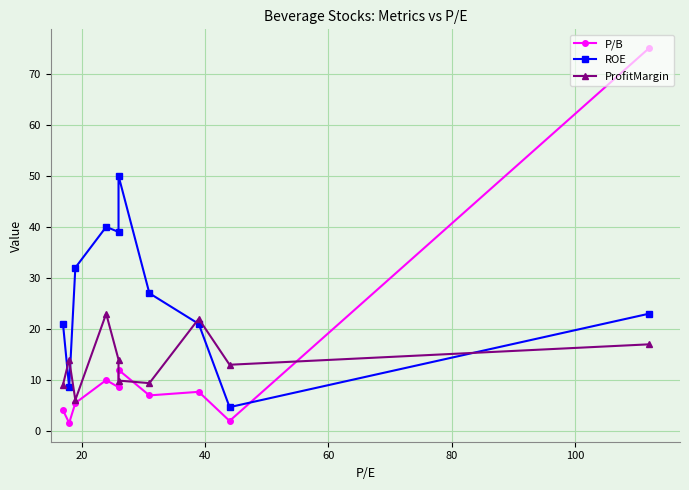

What is the value of the P/B point at the 10th from the left?

75.0